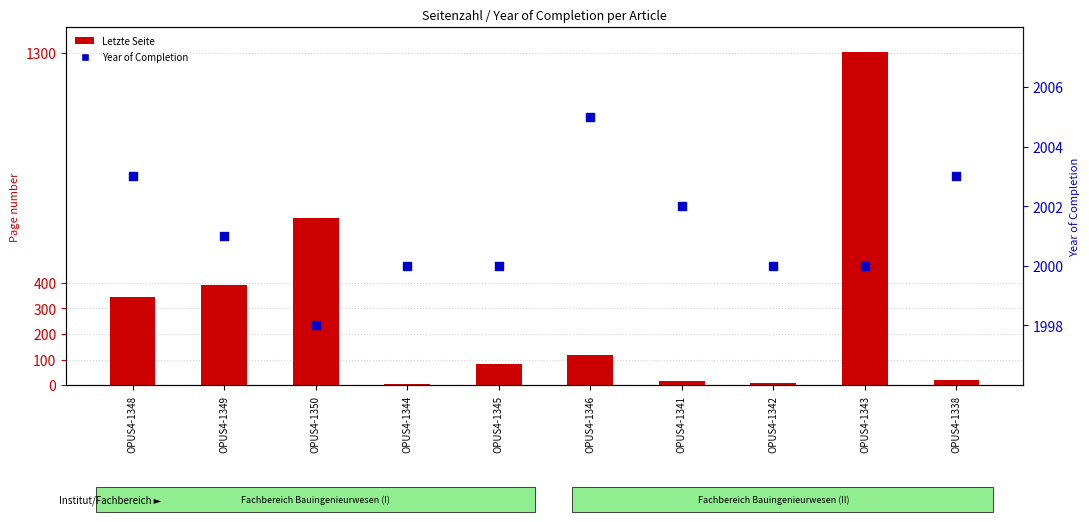

Is the value of Letzte Seite at OPUS4-1345 greater than the value of Year of Completion at OPUS4-1341?

No